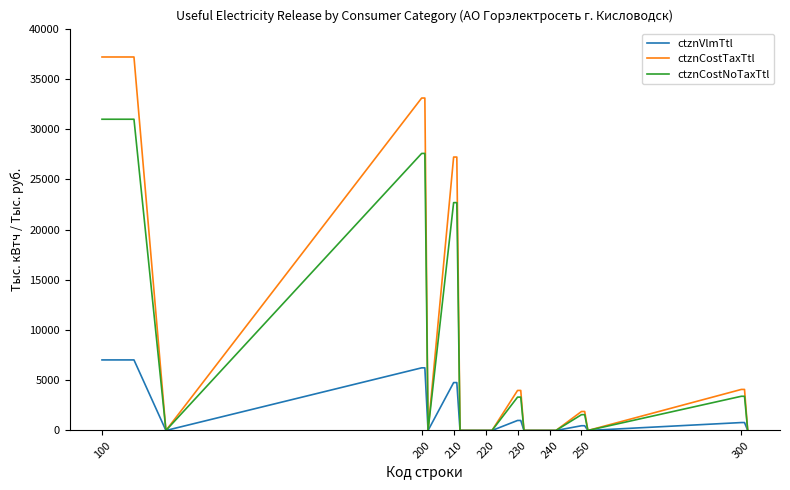

Which series has the widest spread of values?

ctznCostTaxTtl